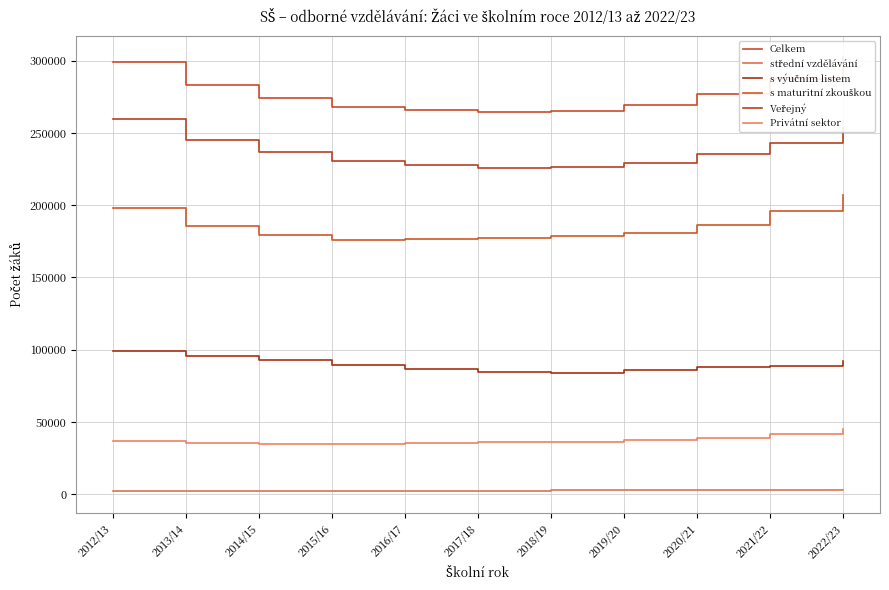

What is the highest value of the střední vzdělávání series?

2733